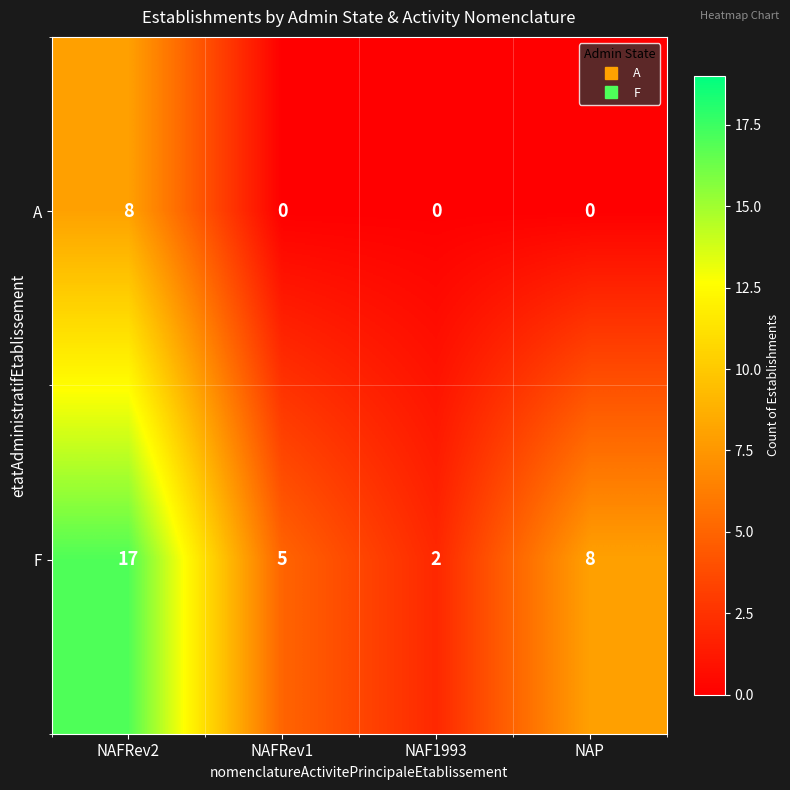

What is the spread (max minus min) of values at NAFRev1?

5